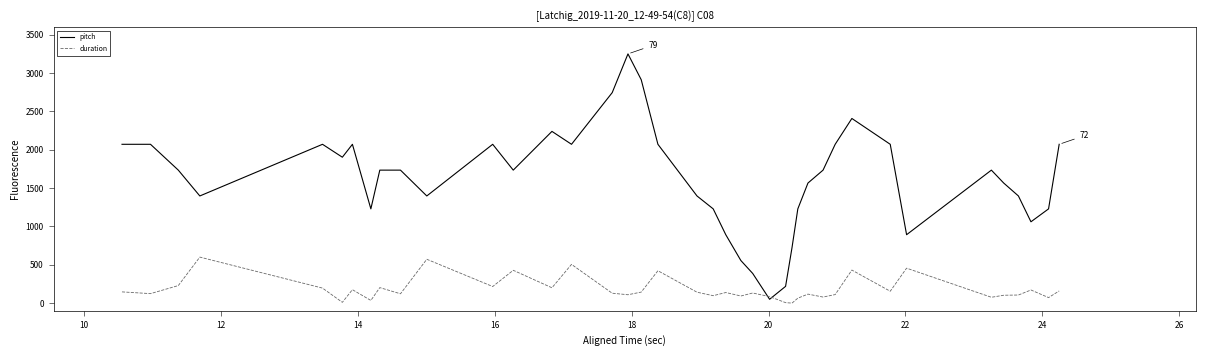

Which series has the largest total across all categories?

pitch